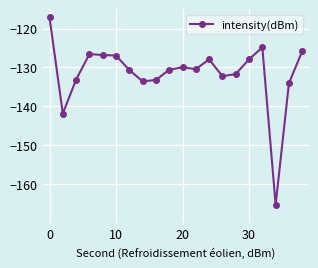

What is the sum of all values?

-2630.5